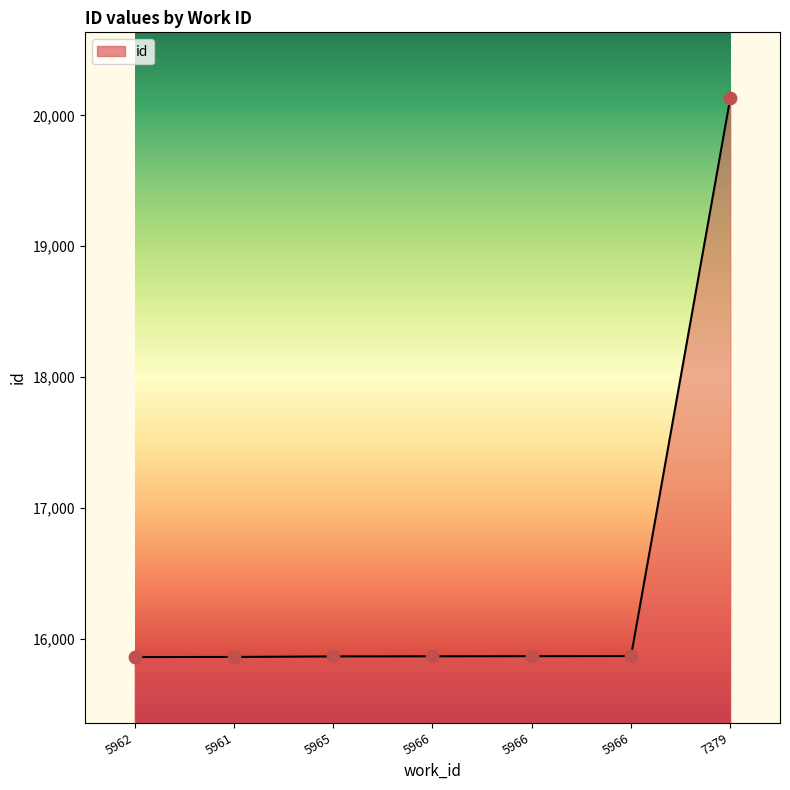

Between 5966 and 5966, which is larger?

5966